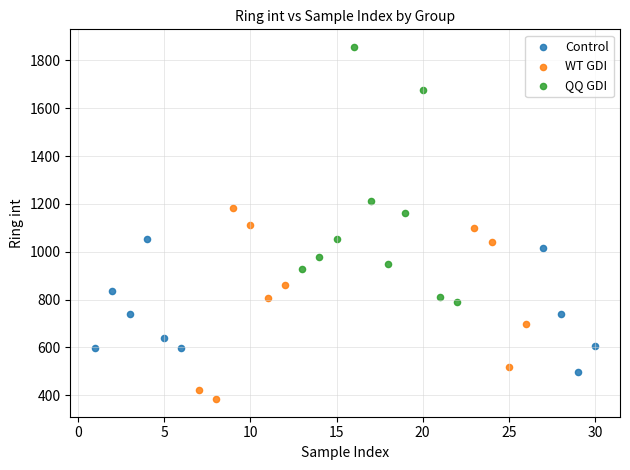

Which series reaches the maximum Y coordinate?

QQ GDI